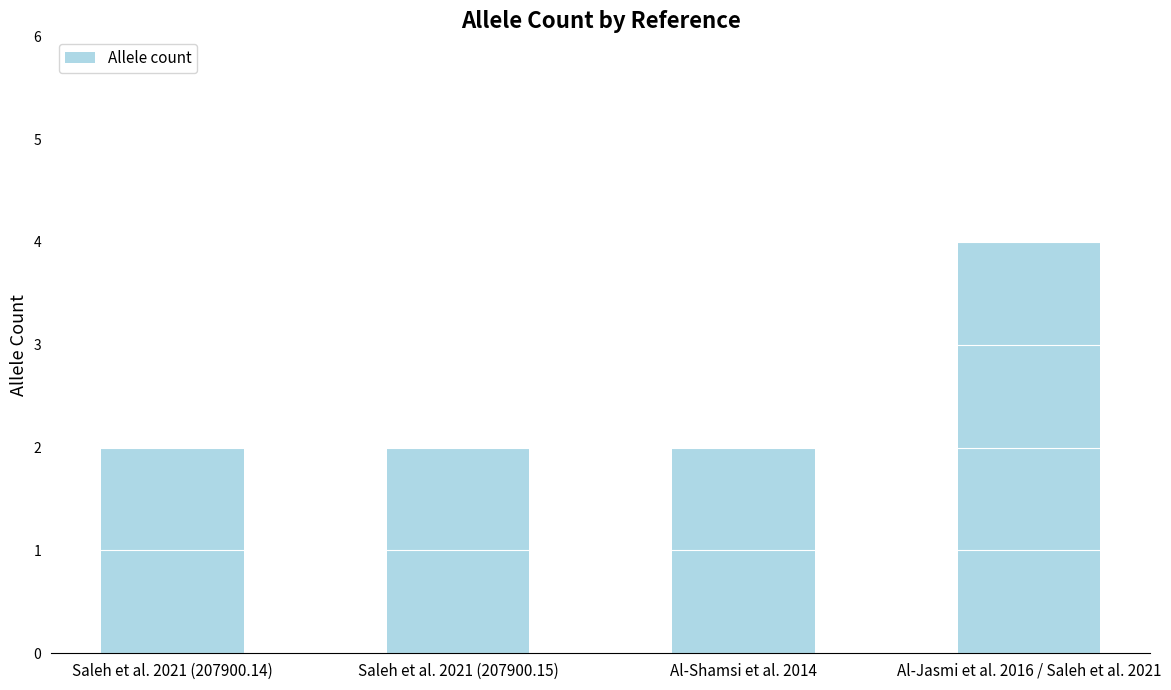

Reading left to right, transcribe all the data shown in this chart.

2	2	2	4